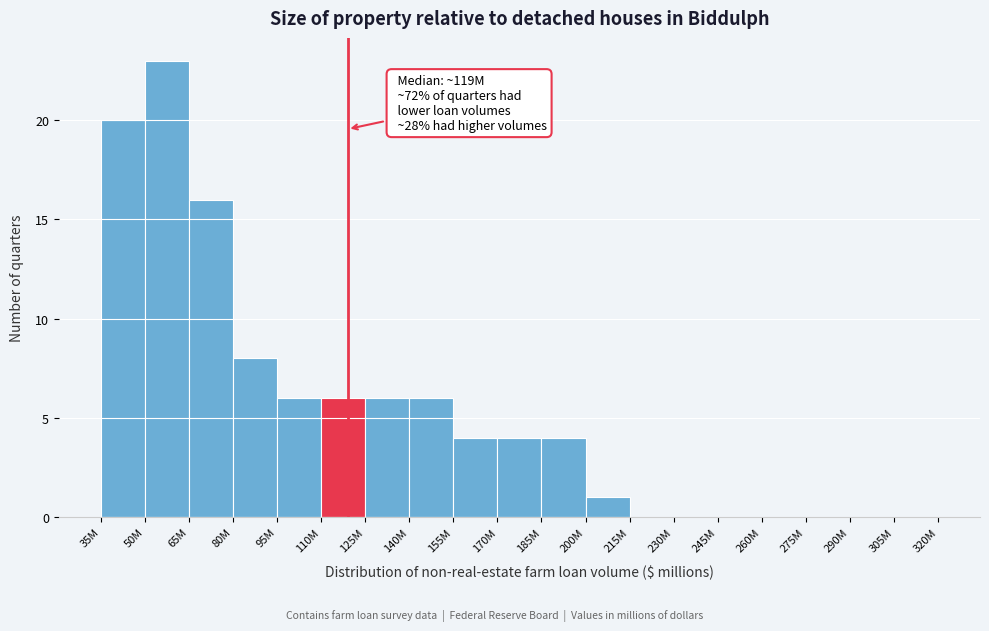

Reading right to left, list all the values displayed in this chart.

305M=0	290M=0	275M=0	260M=0	245M=0	230M=0	215M=0	200M=1	185M=4	170M=4	155M=4	140M=6	125M=6	110M=6	95M=6	80M=8	65M=16	50M=23	35M=20